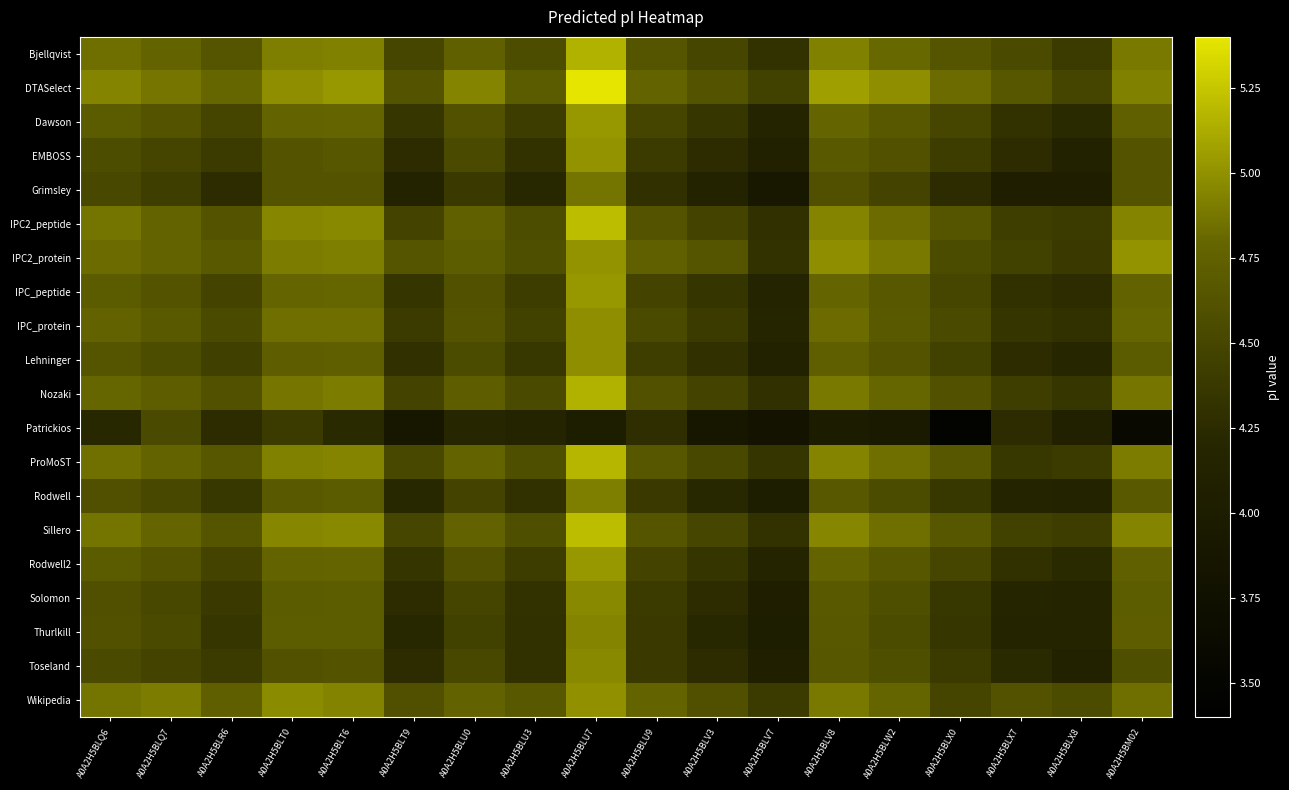

What is the total value across all series at A0A2H5BLV7?

83.5